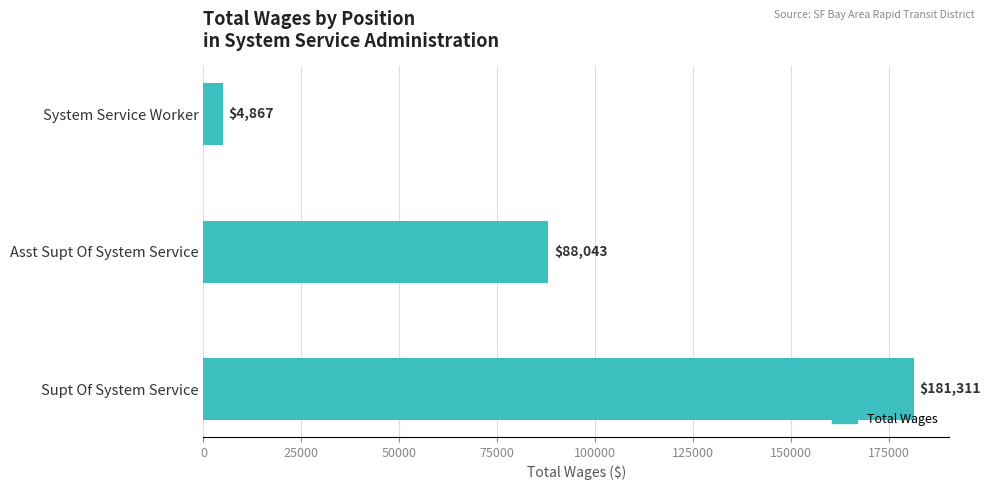

The value at Asst Supt Of System Service is 53734. True or false?

False